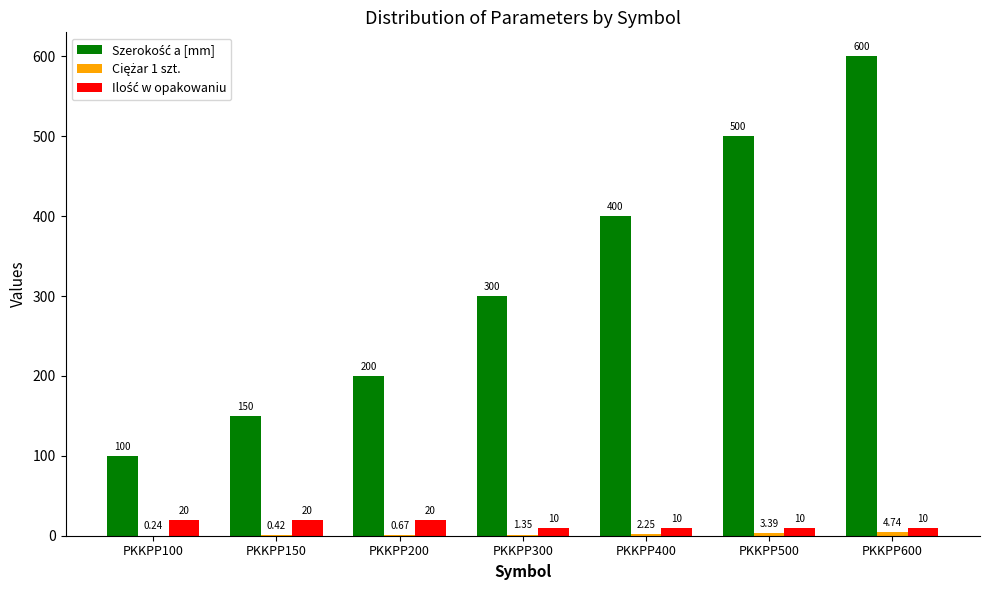

At how many categories does at least one series exceed 204?

4